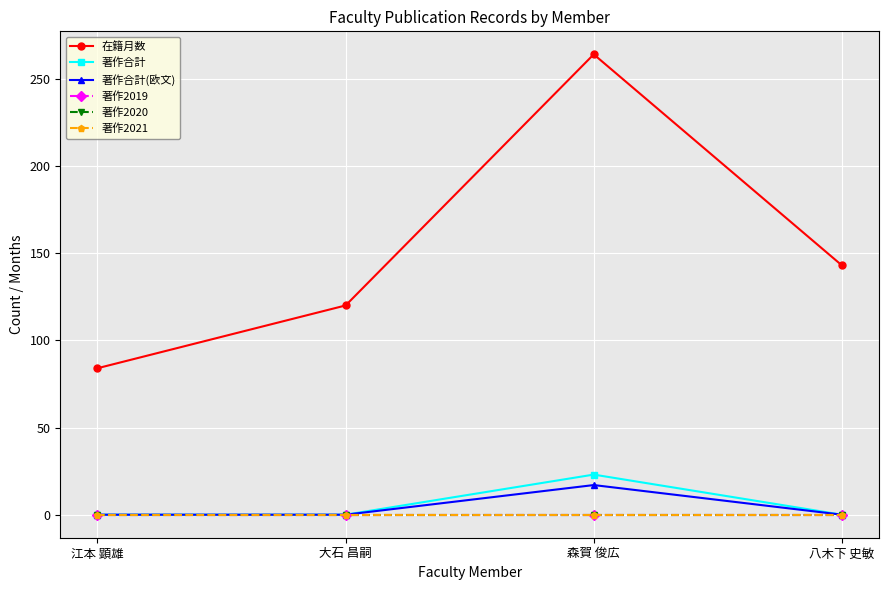

What is the label of the 3rd point from the right?

大石 昌嗣